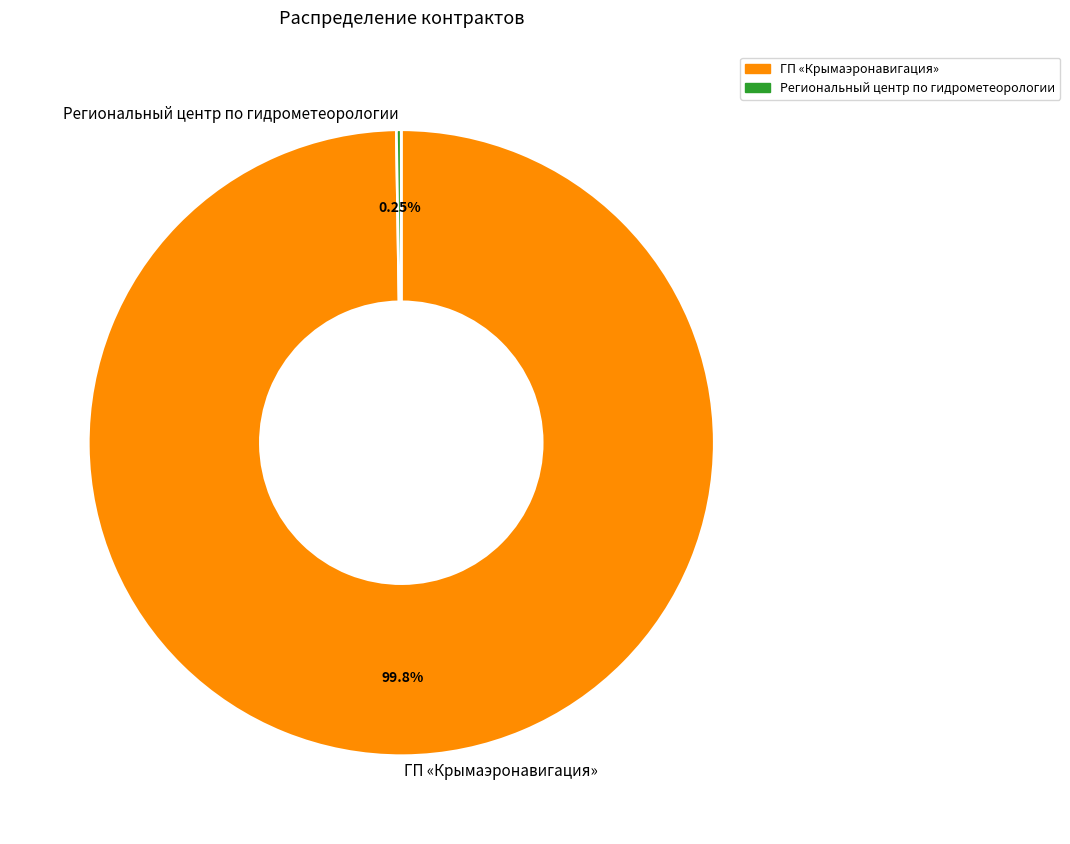

Which category has the biggest portion of the pie?

ГП «Крымаэронавигация»